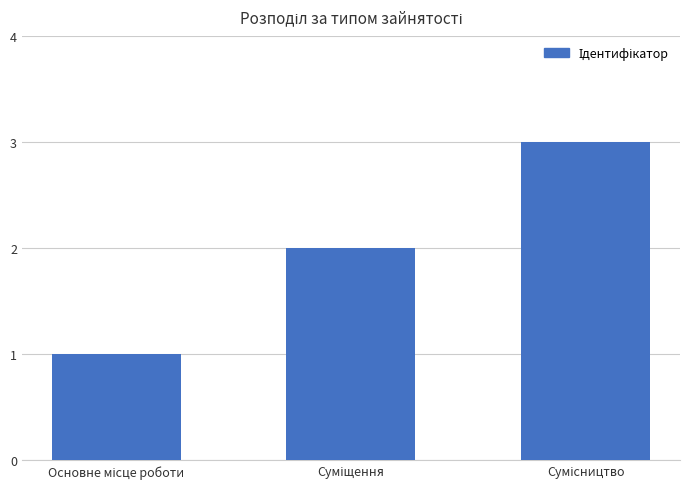

What is the greatest value displayed?

3